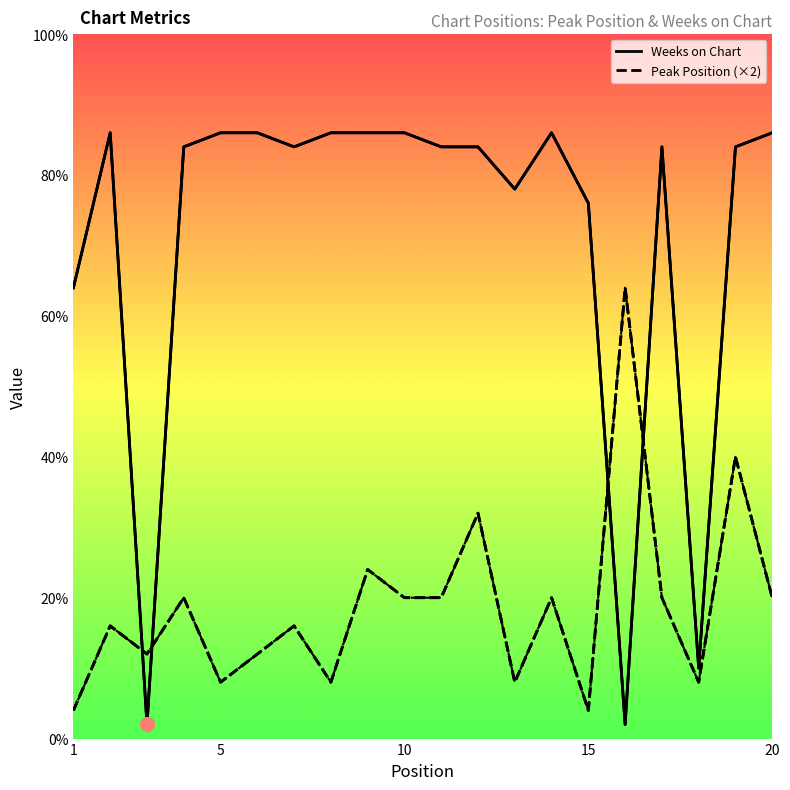

What is the value of the Weeks on Chart point at the 10th from the left?

43